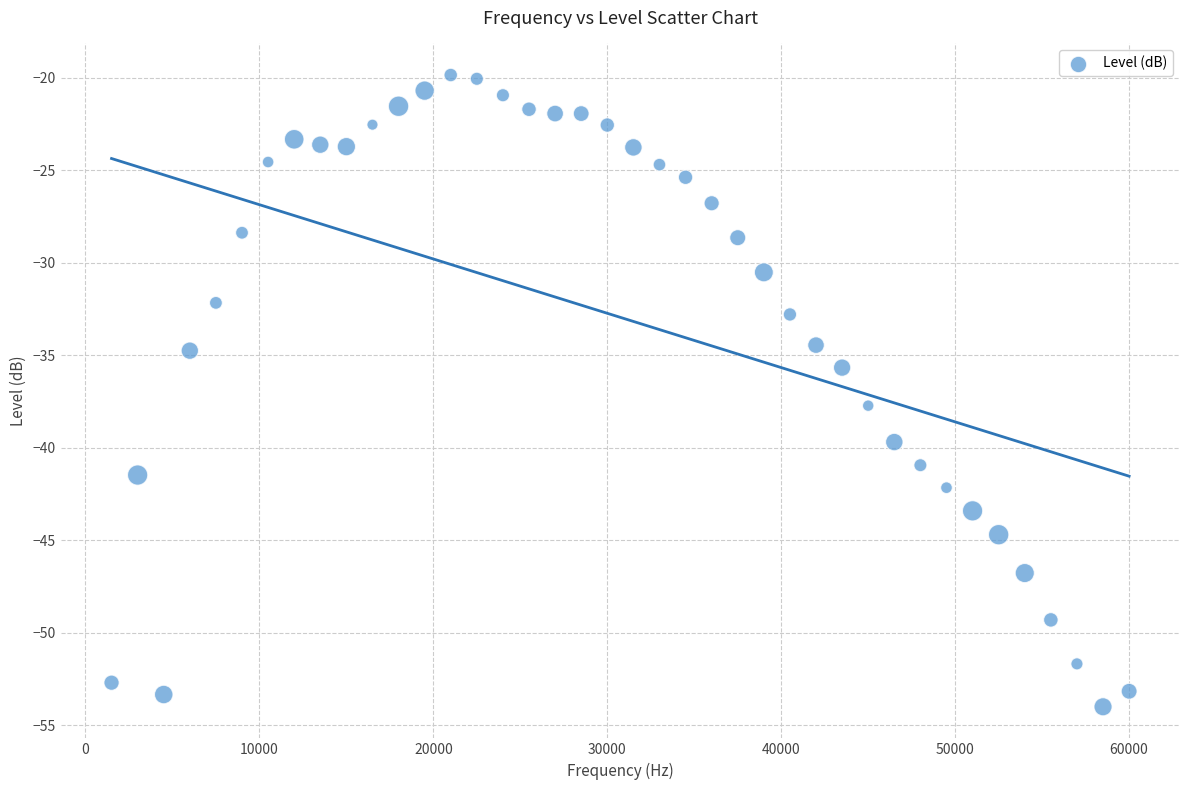

What is the range of Y values (max minus min)?

34.2